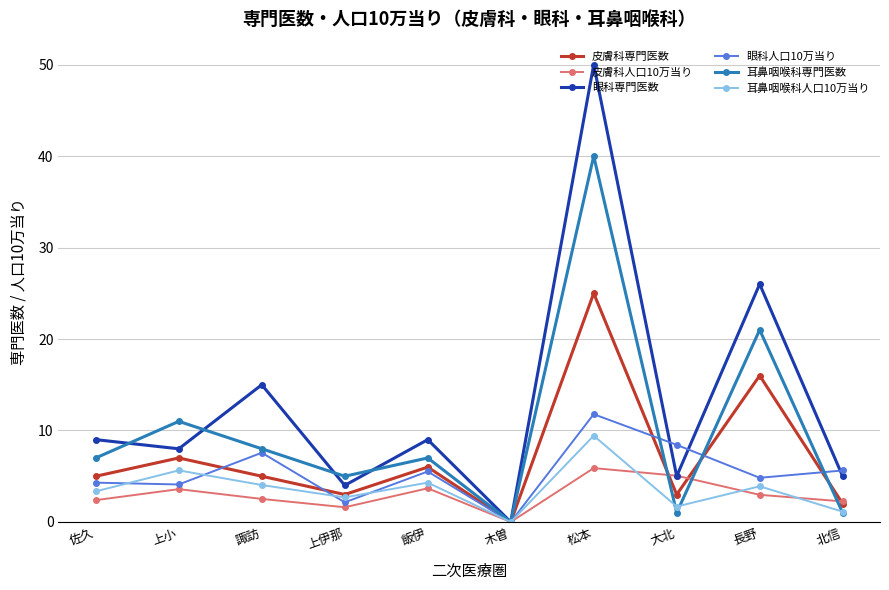

What is the approximate value of 耳鼻咽喉科専門医数 at 長野?

21.0